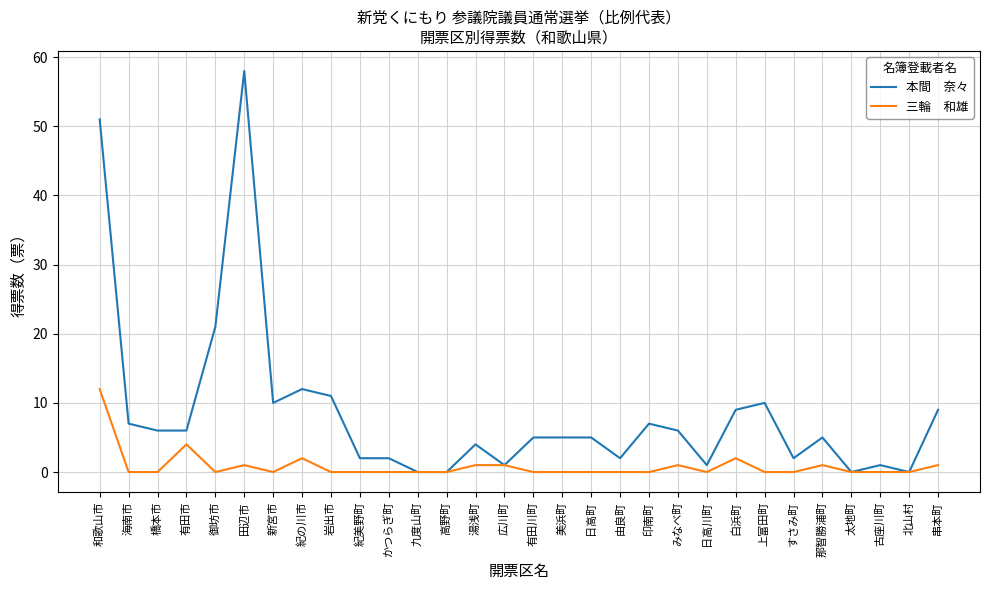

How many categories are shown in the chart?

30